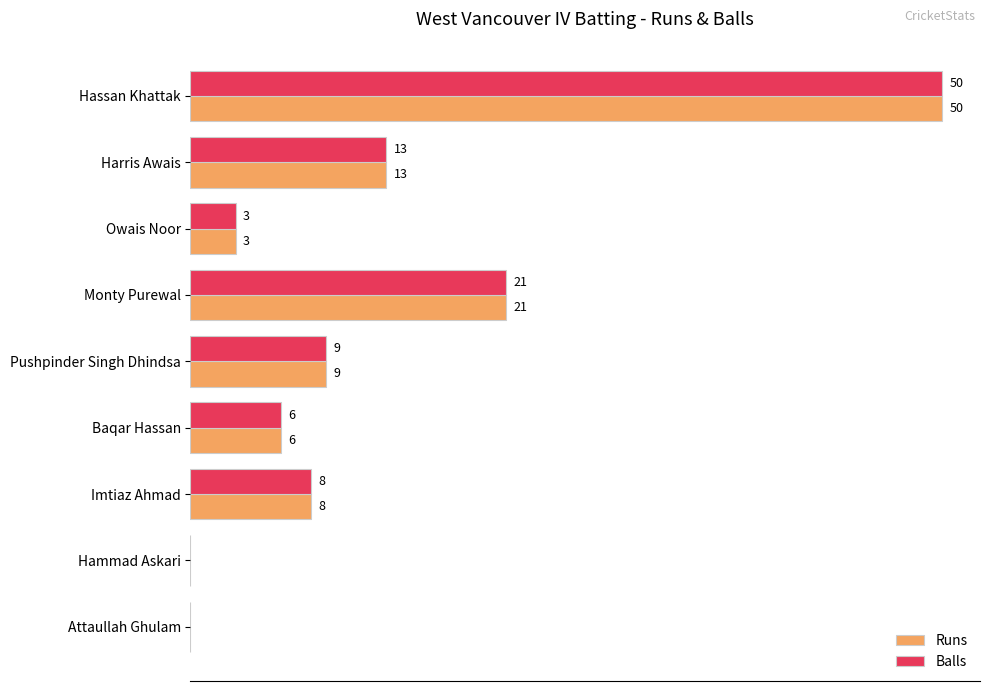

Is the value of Runs at Pushpinder Singh Dhindsa greater than the value of Balls at Harris Awais?

No